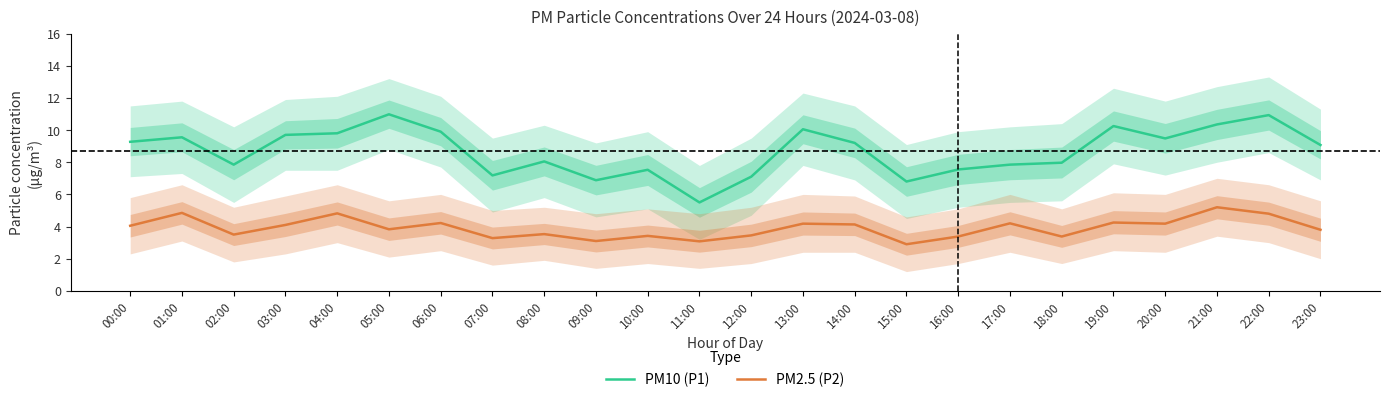

In PM2.5 (P2), how many points are higher than both neighbors (excluding endpoints)?

9